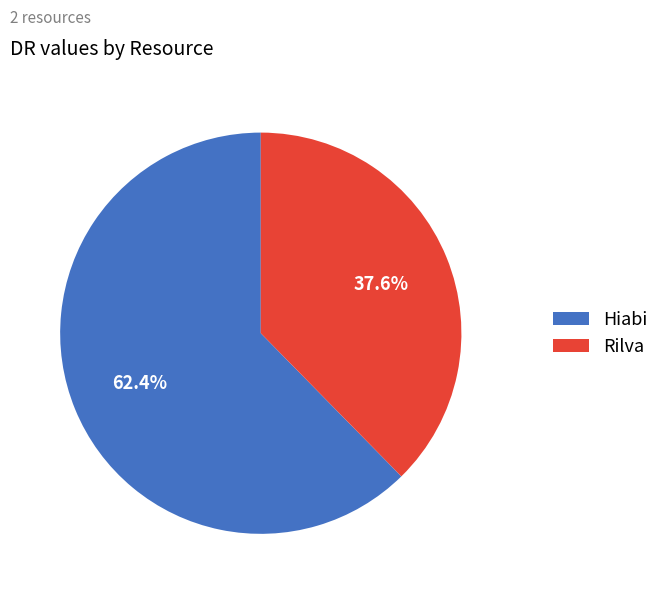

Which slice is the smallest?

Rilva